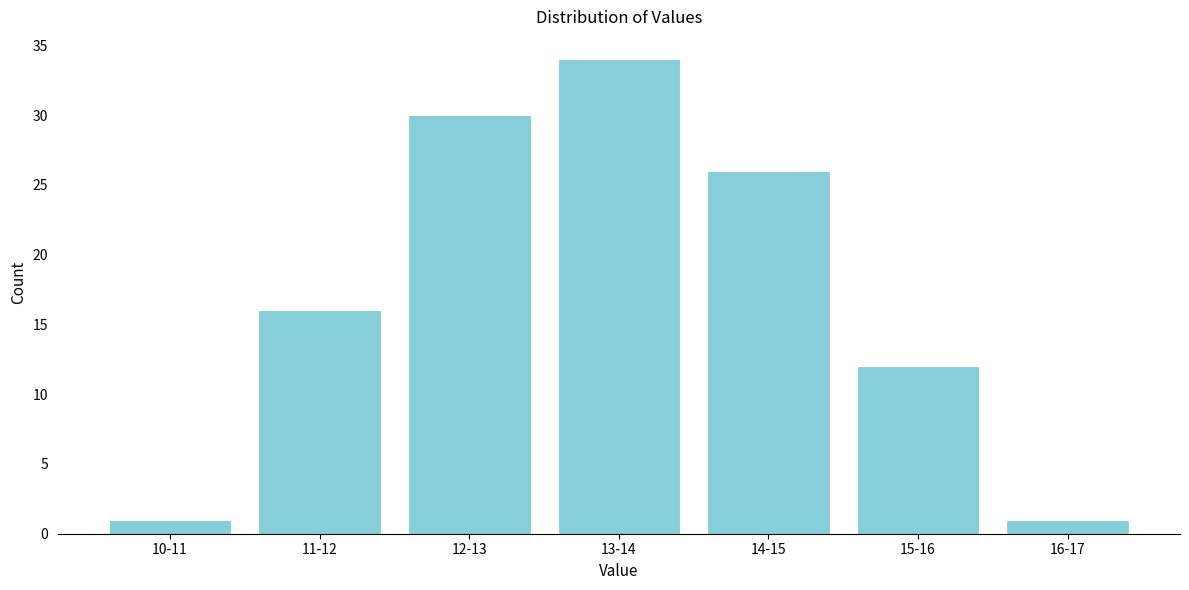

Reading left to right, transcribe all the data shown in this chart.

10-11=1	11-12=16	12-13=30	13-14=34	14-15=26	15-16=12	16-17=1